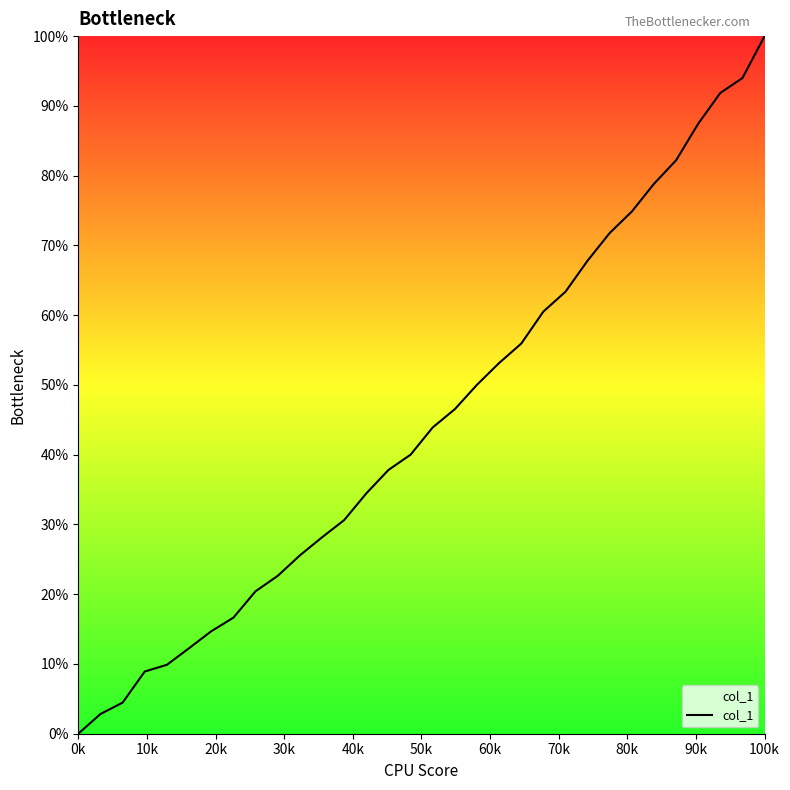

What is the greatest value displayed?

100.0